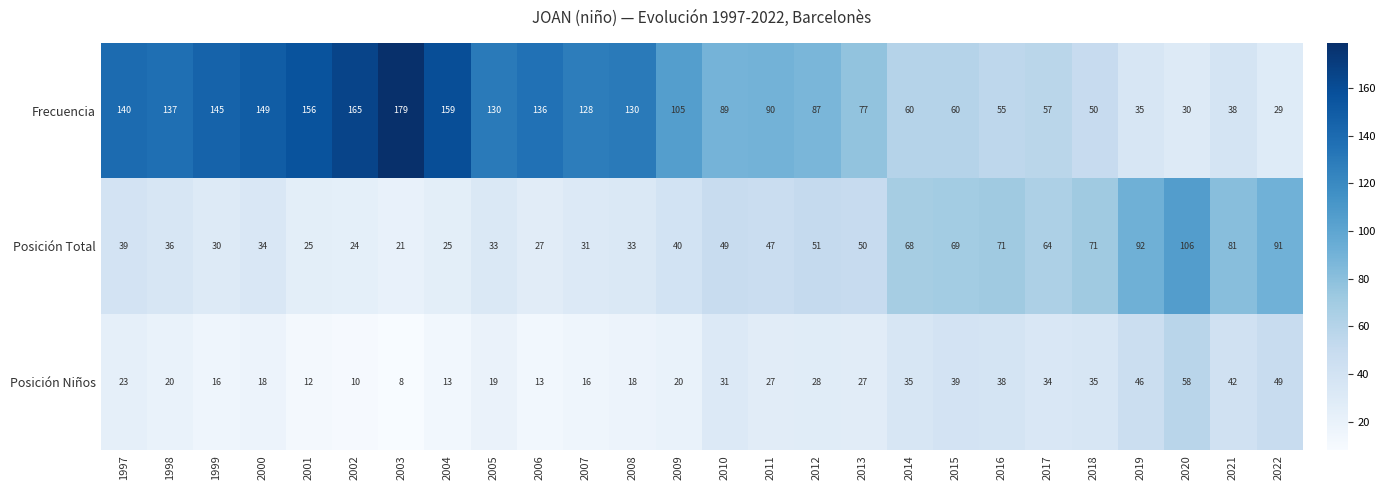

How many distinct data groups are displayed?

3